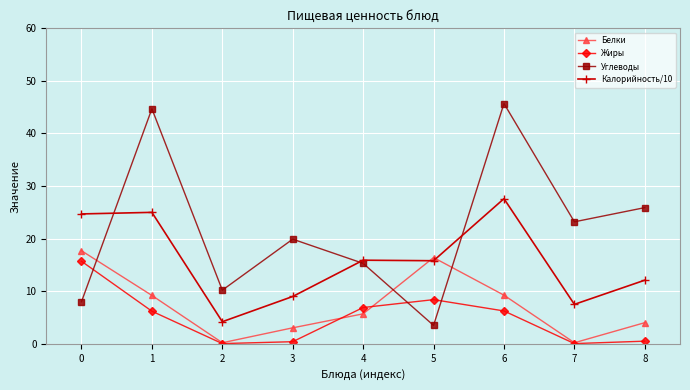

True or false: Углеводы and Жиры intersect in this chart.

True